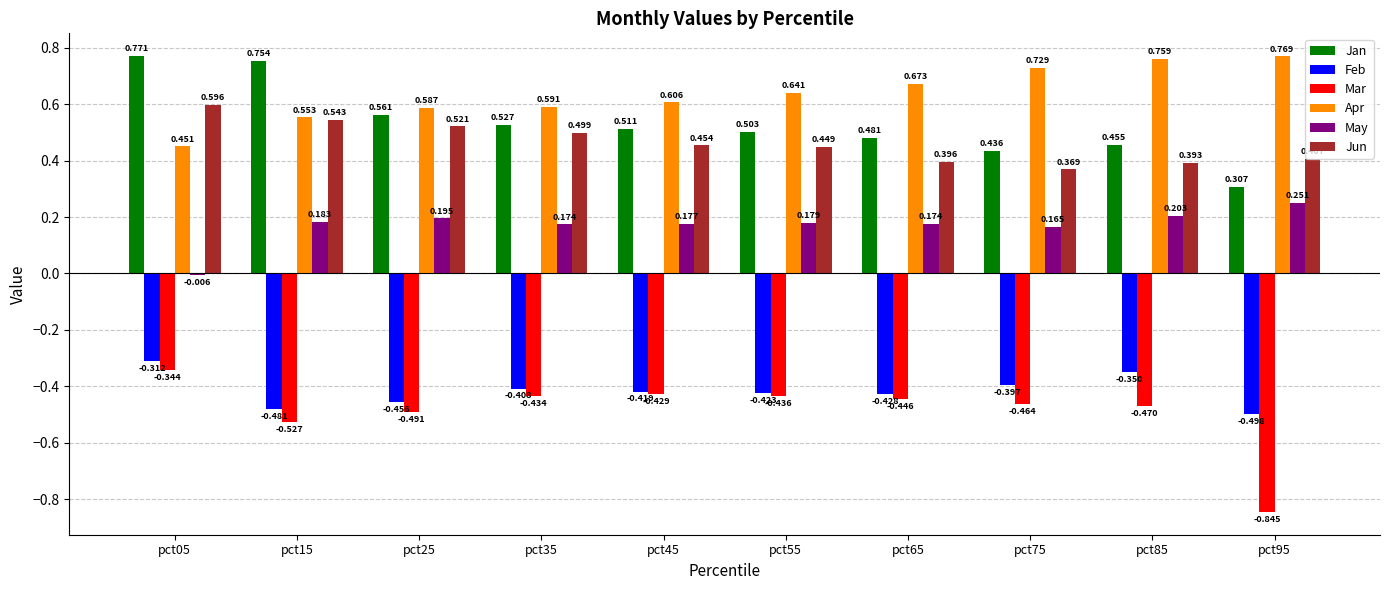

Does the chart contain any negative values?

Yes